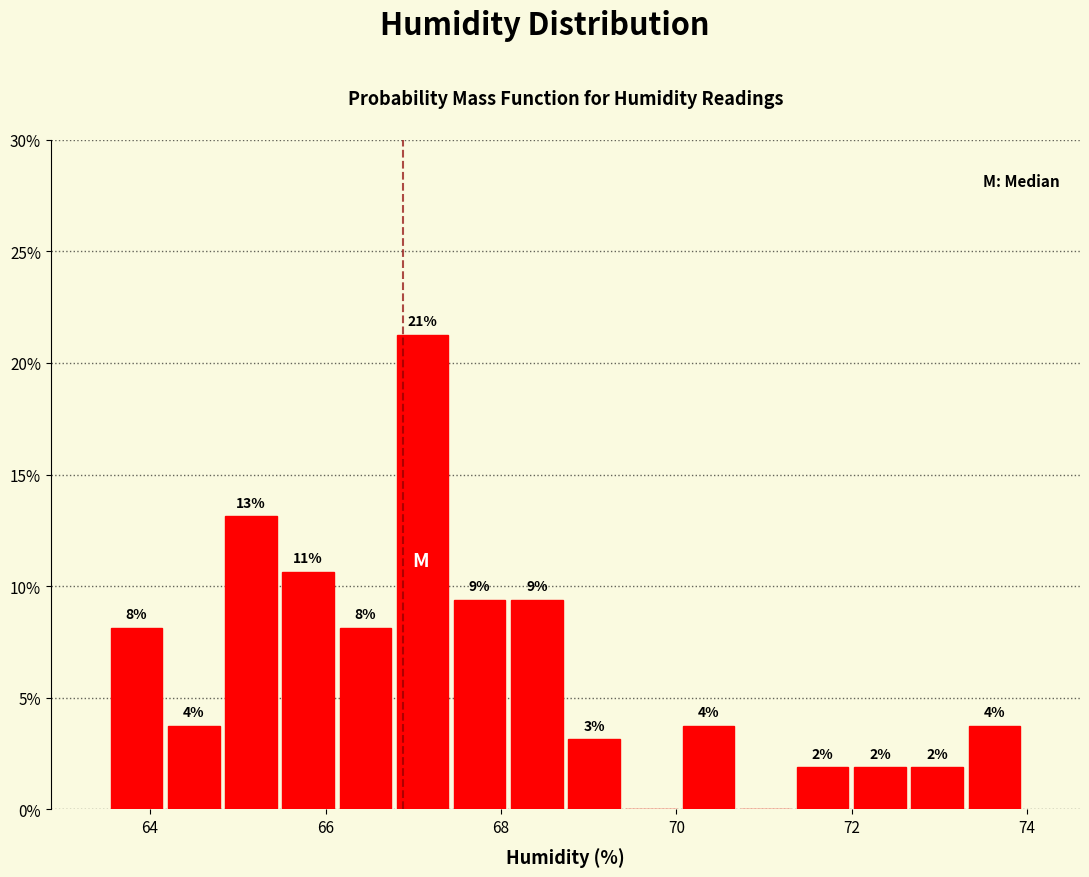

Read against the x-axis, roughly where is the centre of the tallest bar?

67.2